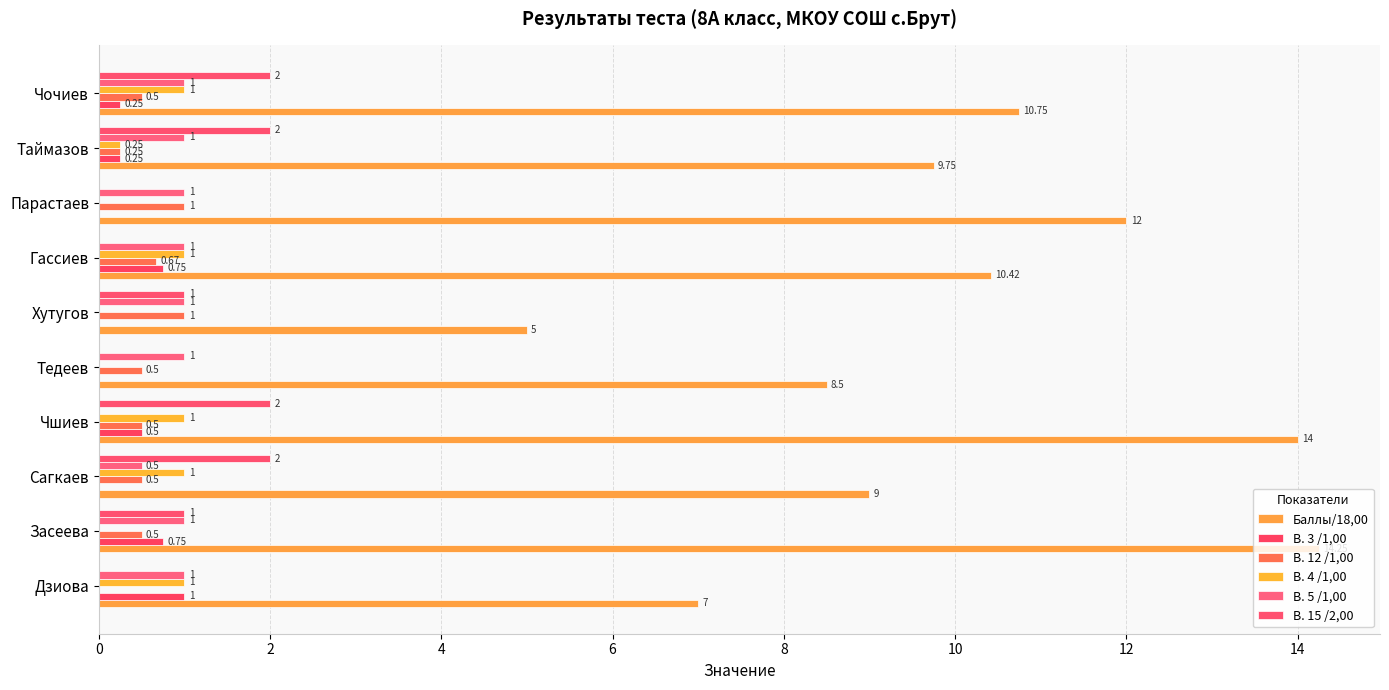

How many data points in Баллы/18,00 are above 10?

5